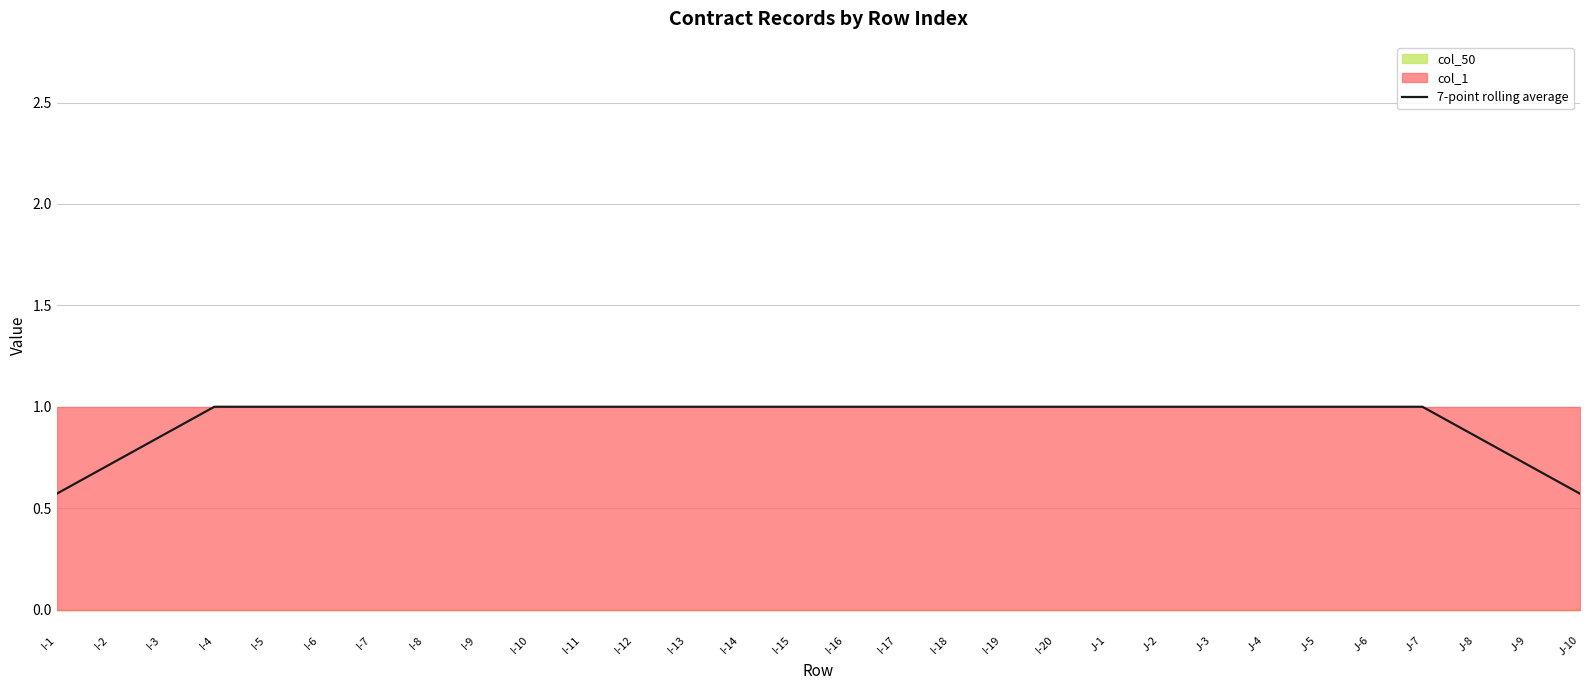

Reading left to right, transcribe all the data shown in this chart.

I-1=0.6	I-2=0.7	I-3=0.9	I-4=1.0	I-5=1.0	I-6=1.0	I-7=1.0	I-8=1.0	I-9=1.0	I-10=1.0	I-11=1.0	I-12=1.0	I-13=1.0	I-14=1.0	I-15=1.0	I-16=1.0	I-17=1.0	I-18=1.0	I-19=1.0	I-20=1.0	J-1=1.0	J-2=1.0	J-3=1.0	J-4=1.0	J-5=1.0	J-6=1.0	J-7=1.0	J-8=0.9	J-9=0.7	J-10=0.6